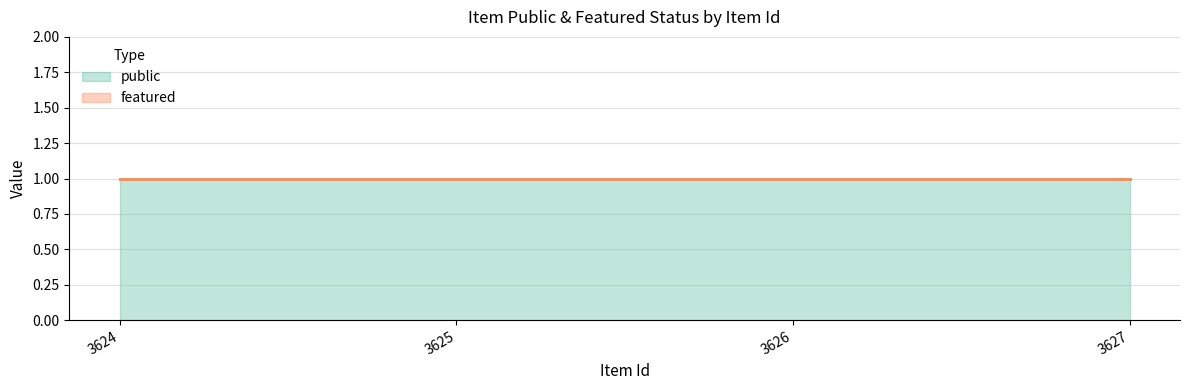

Reading left to right, list all the values displayed in this chart.

public: 1	1	1	1
featured: 0	0	0	0